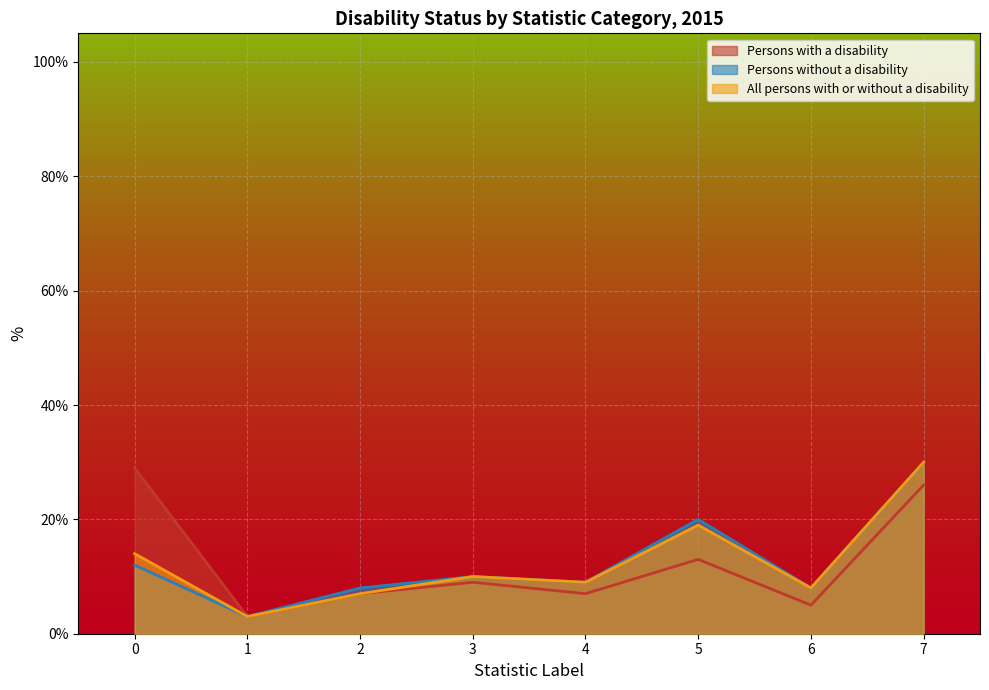

In Persons without a disability, how many points are lower than both neighbors (excluding endpoints)?

3